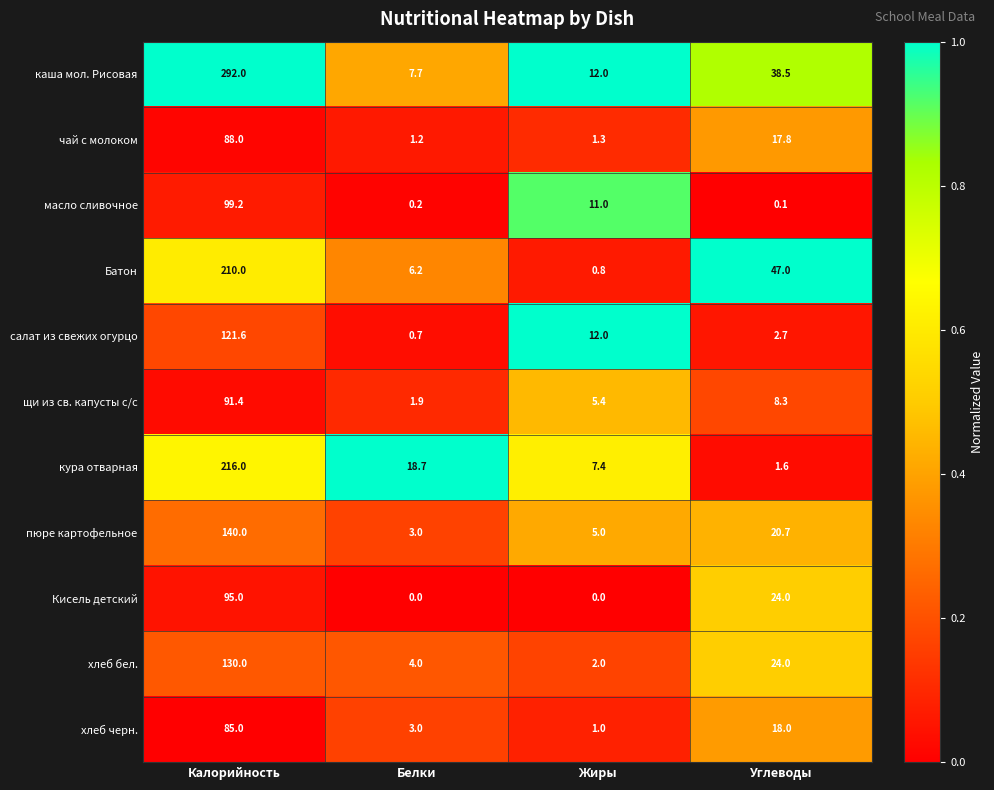

At which category is the sum across all series the highest?

Калорийность